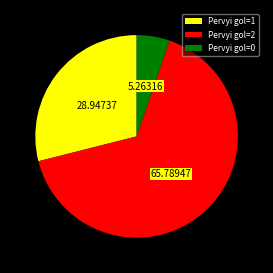

What is the largest slice in the pie chart?

Pervyi gol=2